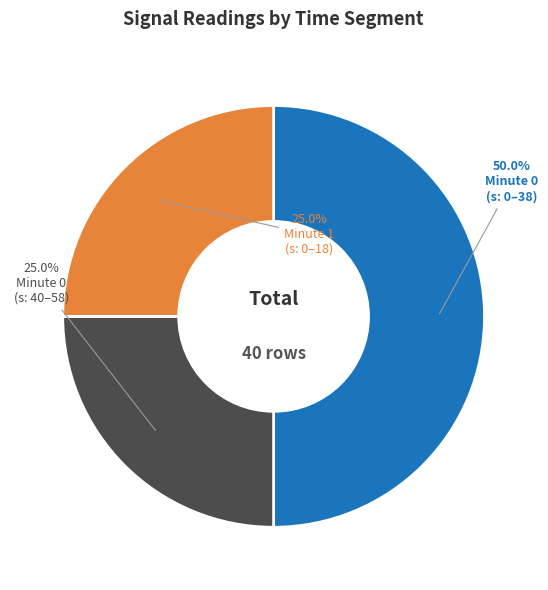

Count the number of slices in the pie.

3